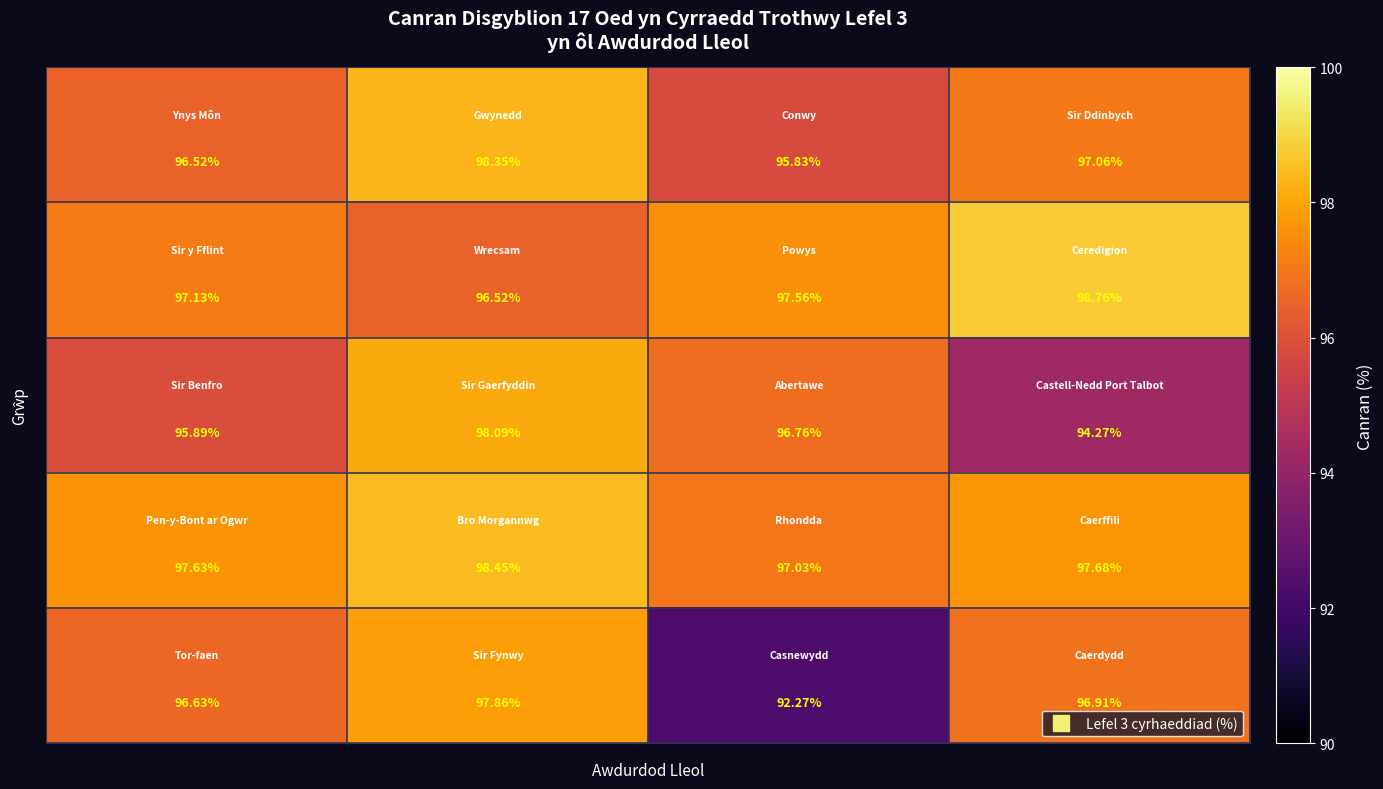

Count the number of data series in this chart.

5